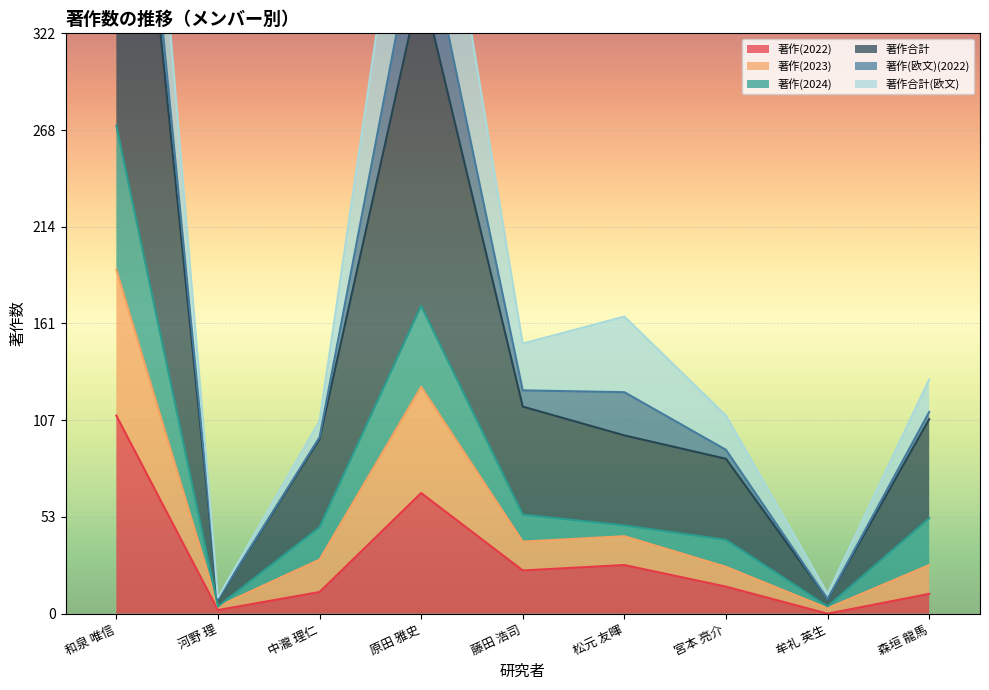

The value of 著作(2022) at 中瀧 理仁 is 12. True or false?

True